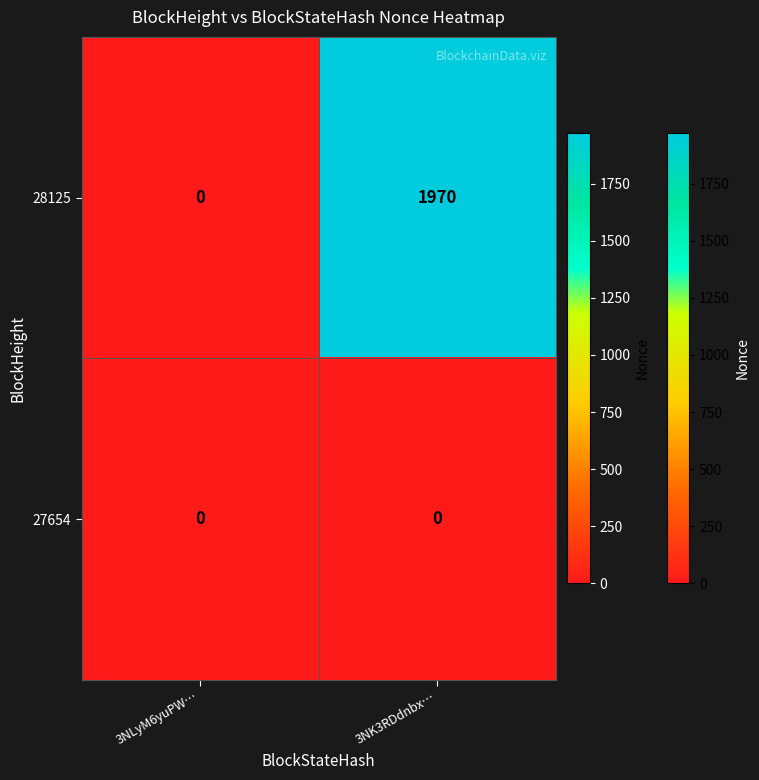

Is it true that 28125 equals 1970 at 3NK3RDdnbx…?

True